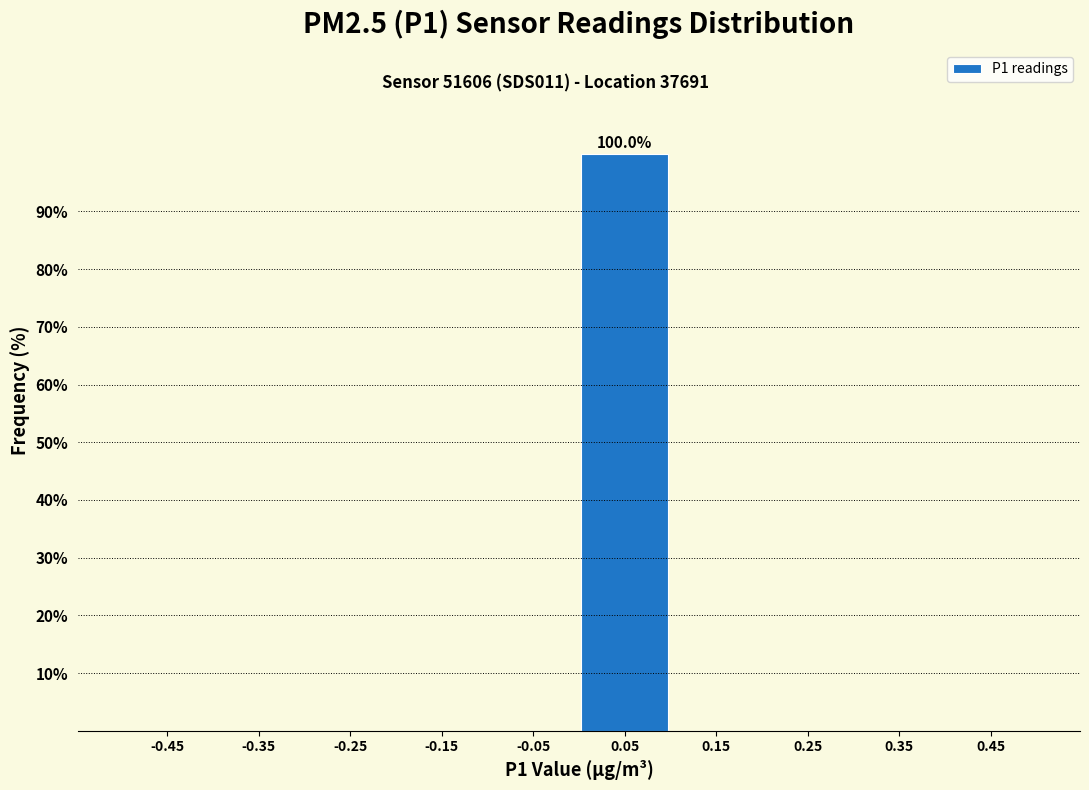

Which range on the x-axis has the tallest bar?

0.0 to 0.1